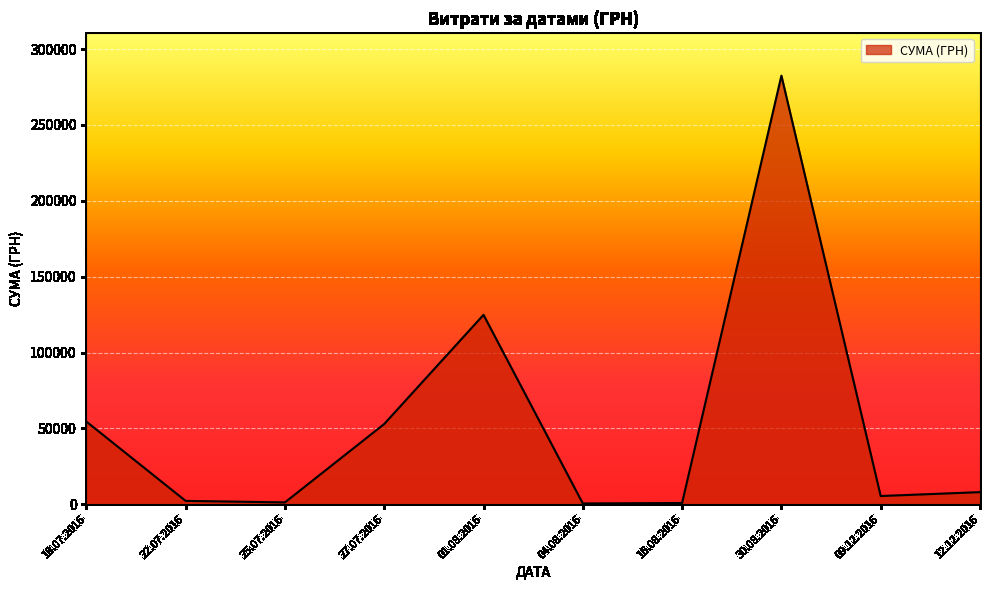

Where is the data nearest to the value 141492?

01.08.2016